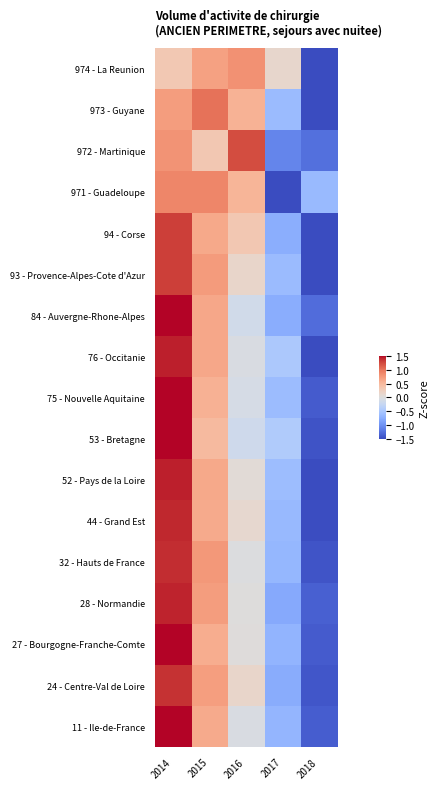

Reading left to right, transcribe all the data shown in this chart.

11 - Ile-de-France: 2014=1.5	2015=0.6	2016=-0.0	2017=-0.7	2018=-1.4
24 - Centre-Val de Loire: 2014=1.4	2015=0.7	2016=0.1	2017=-0.8	2018=-1.4
27 - Bourgogne-Franche-Comte: 2014=1.5	2015=0.6	2016=0.0	2017=-0.7	2018=-1.4
28 - Normandie: 2014=1.4	2015=0.7	2016=0.0	2017=-0.8	2018=-1.3
32 - Hauts de France: 2014=1.4	2015=0.8	2016=-0.0	2017=-0.7	2018=-1.4
44 - Grand Est: 2014=1.4	2015=0.6	2016=0.1	2017=-0.7	2018=-1.5
52 - Pays de la Loire: 2014=1.4	2015=0.6	2016=0.1	2017=-0.6	2018=-1.5
53 - Bretagne: 2014=1.6	2015=0.5	2016=-0.2	2017=-0.4	2018=-1.4
75 - Nouvelle Aquitaine: 2014=1.5	2015=0.6	2016=-0.1	2017=-0.6	2018=-1.4
76 - Occitanie: 2014=1.4	2015=0.6	2016=-0.1	2017=-0.5	2018=-1.5
84 - Auvergne-Rhone-Alpes: 2014=1.5	2015=0.6	2016=-0.1	2017=-0.8	2018=-1.3
93 - Provence-Alpes-Cote d'Azur: 2014=1.3	2015=0.7	2016=0.1	2017=-0.6	2018=-1.5
94 - Corse: 2014=1.3	2015=0.6	2016=0.3	2017=-0.8	2018=-1.5
971 - Guadeloupe: 2014=0.9	2015=0.9	2016=0.5	2017=-1.7	2018=-0.6
972 - Martinique: 2014=0.8	2015=0.3	2016=1.2	2017=-1.1	2018=-1.3
973 - Guyane: 2014=0.7	2015=1.0	2016=0.5	2017=-0.6	2018=-1.7
974 - La Reunion: 2014=0.3	2015=0.7	2016=0.8	2017=0.1	2018=-1.9